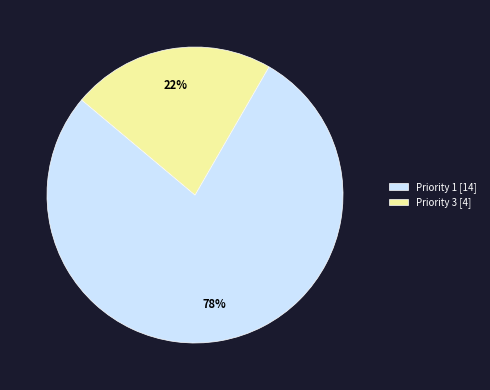

To the nearest percent, what portion does Priority 1 [14] represent?

78%